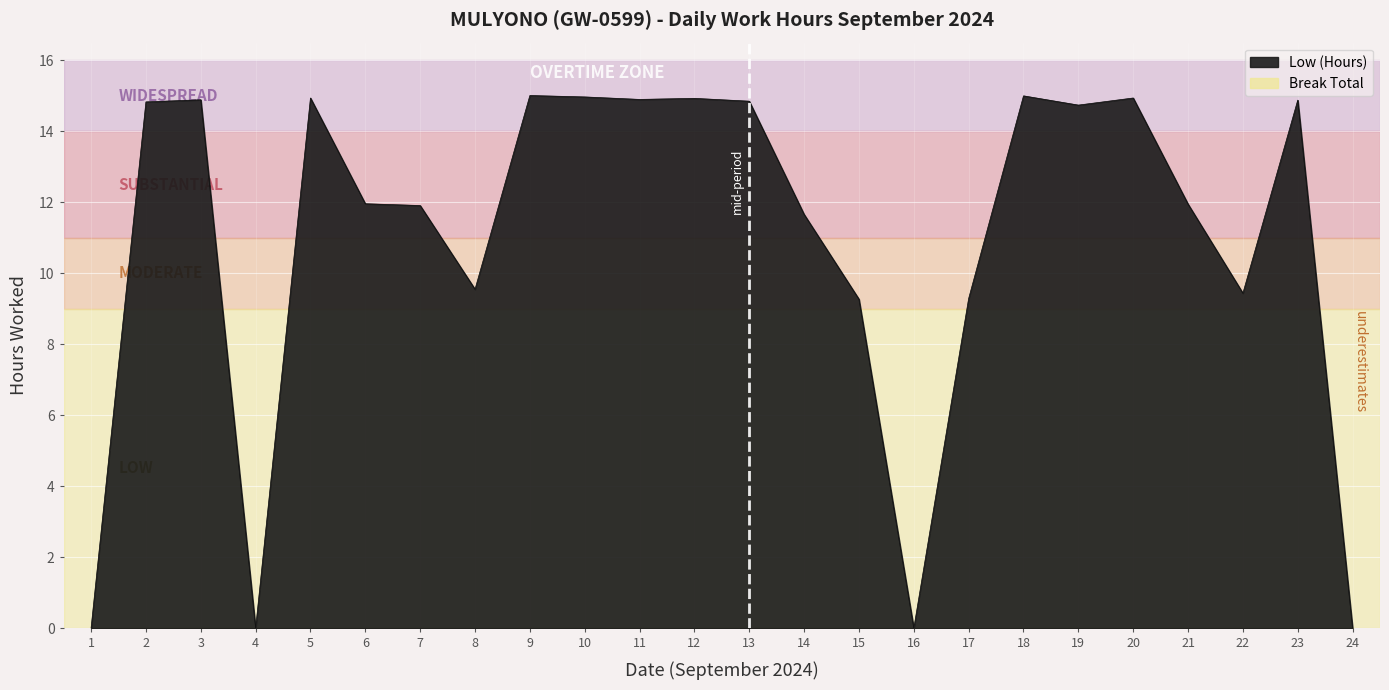

Rank the categories by value from lowest to highest.

1, 4, 16, 24, 15, 17, 22, 8, 14, 7, 21, 6, 19, 2, 13, 23, 3, 11, 12, 5, 20, 10, 18, 9